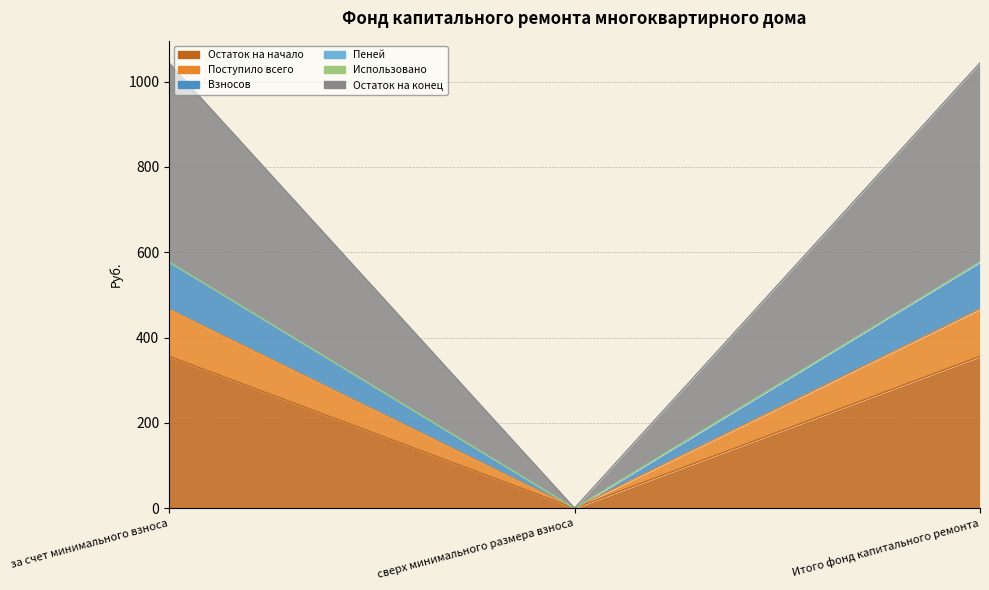

At which label does Остаток на конец first exceed 577?

за счет минимального взноса